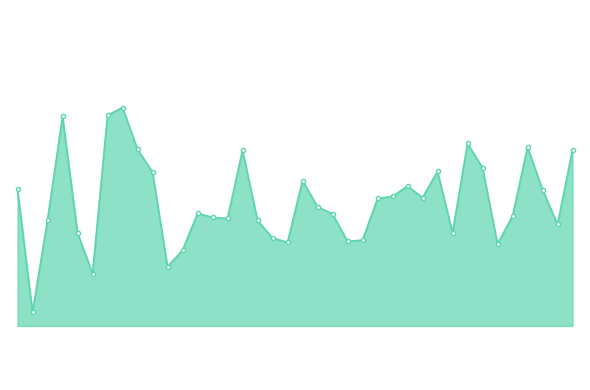

Does the chart display data point markers on the line(s)?

Yes